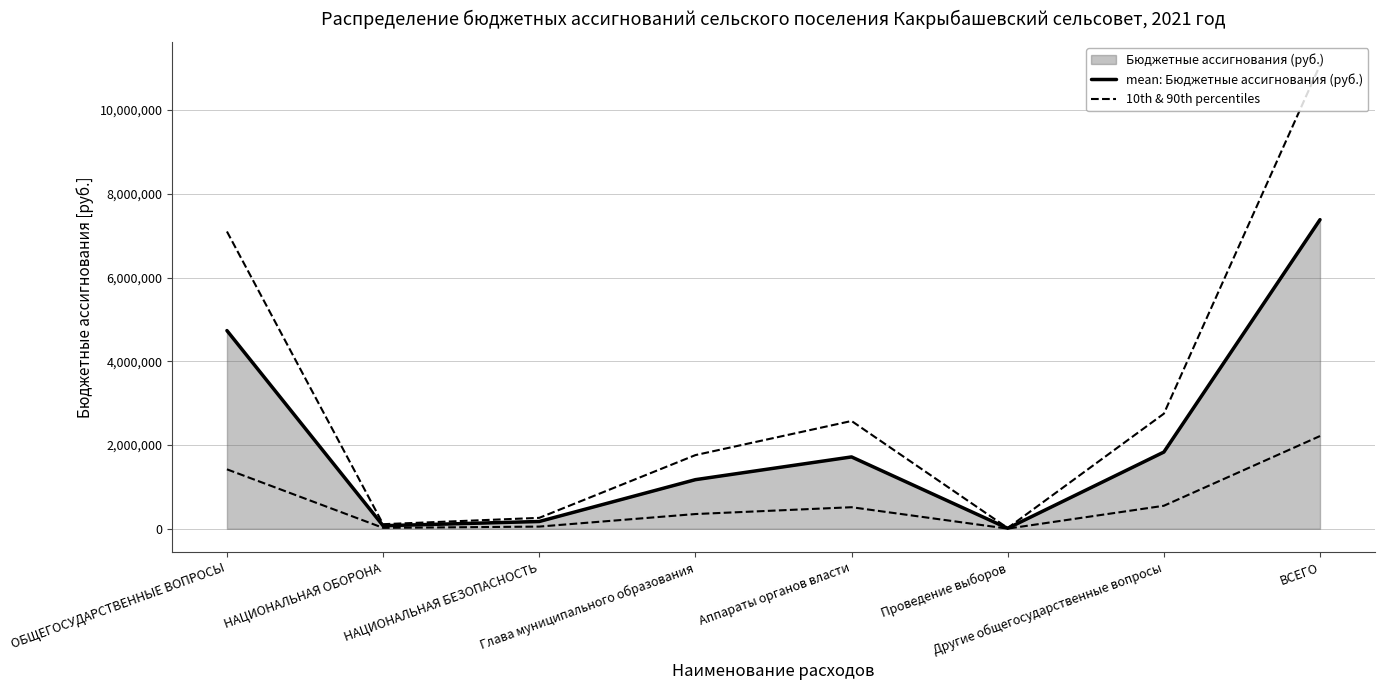

True or false: 10th & 90th percentiles has a value of 159065.3 at Другие общегосударственные вопросы.

False